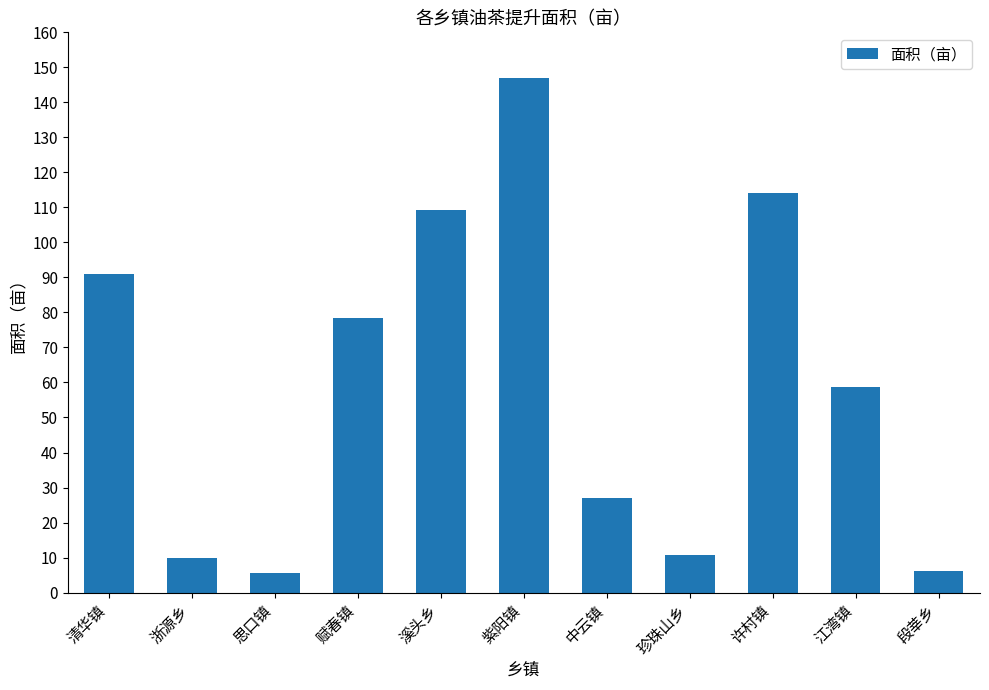

What is the maximum value shown in the chart?

147.0